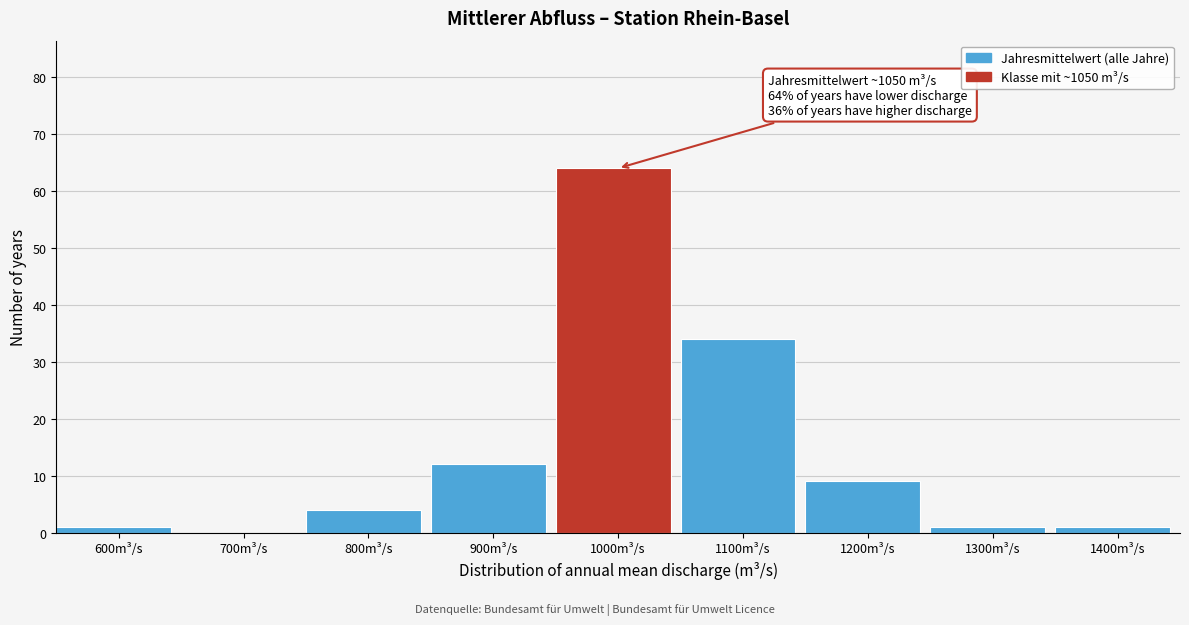

Reading left to right, extract all data points from this chart.

600m³/s=1	700m³/s=0	800m³/s=4	900m³/s=12	1000m³/s=64	1100m³/s=34	1200m³/s=9	1300m³/s=1	1400m³/s=1